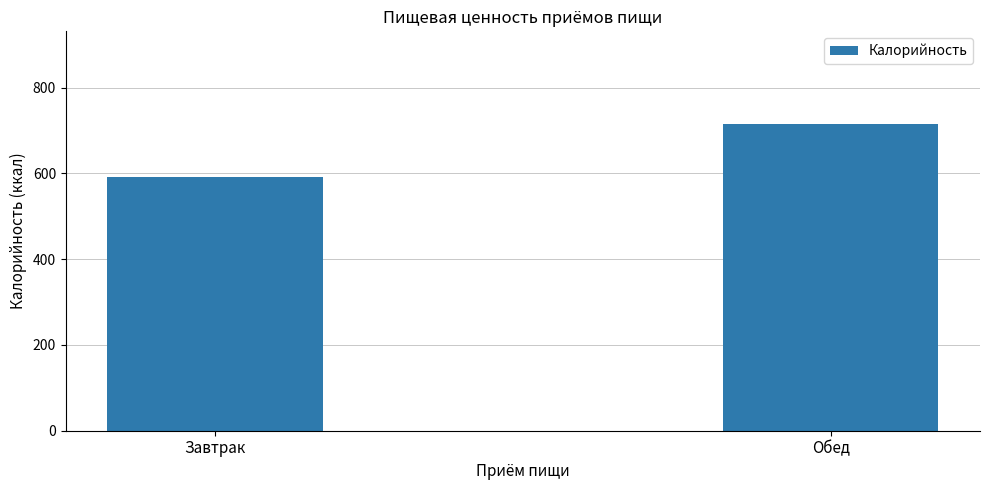

What is the label of the 1st bar from the right?

Обед